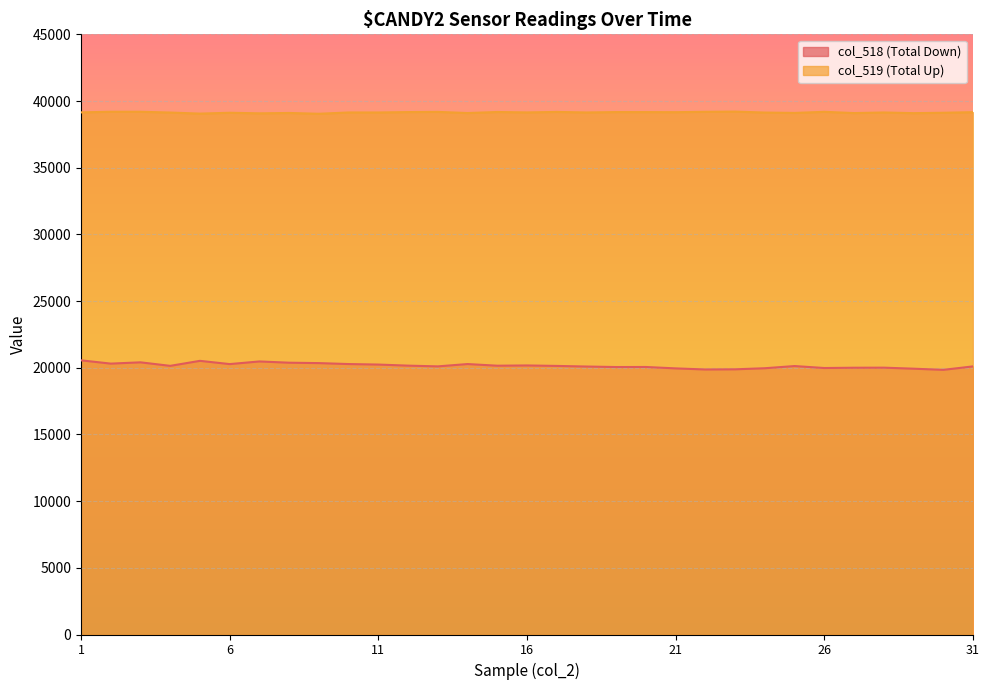

In col_519, how many points are lower than both neighbors (excluding endpoints)?

11